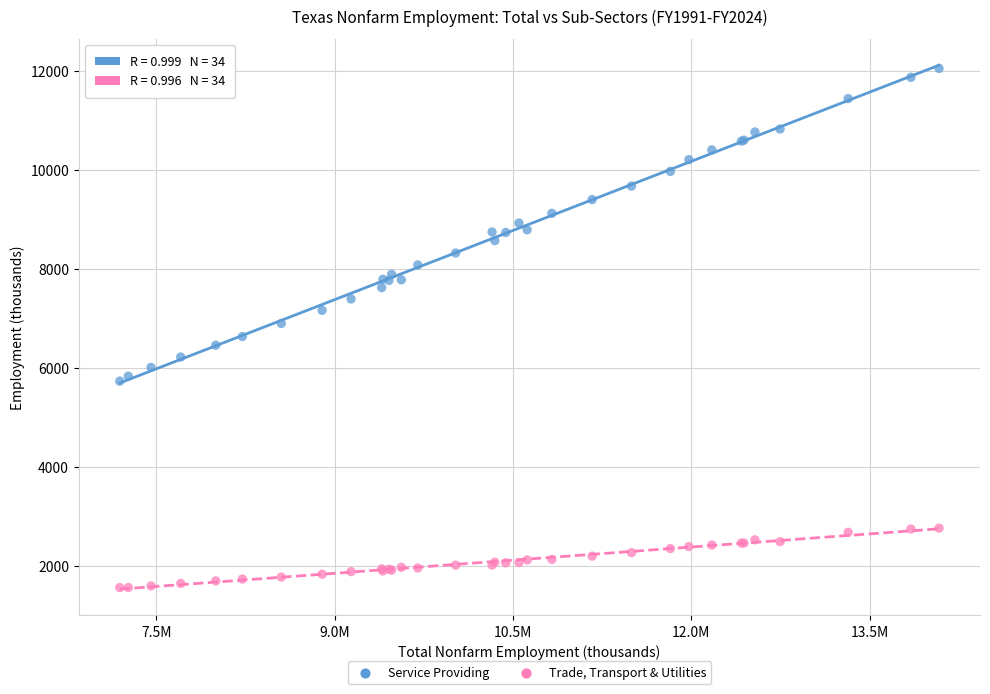

What is the X range (max minus min) for the scatter plot?

6890.2